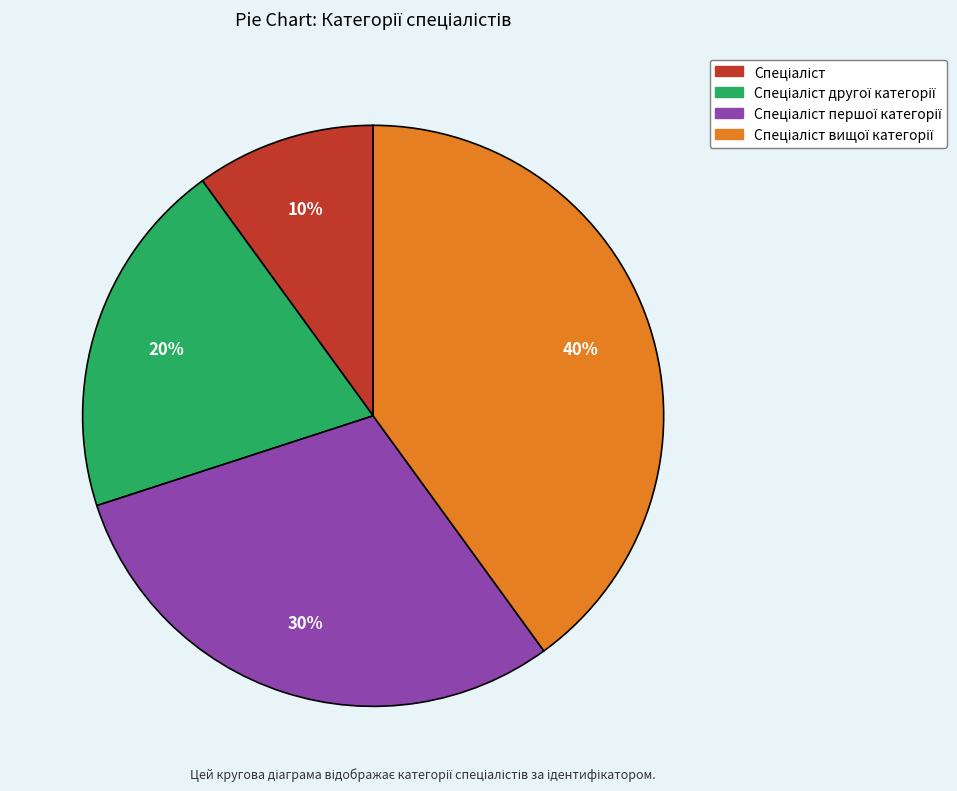

Is there any slice that represents more than half of the pie?

No